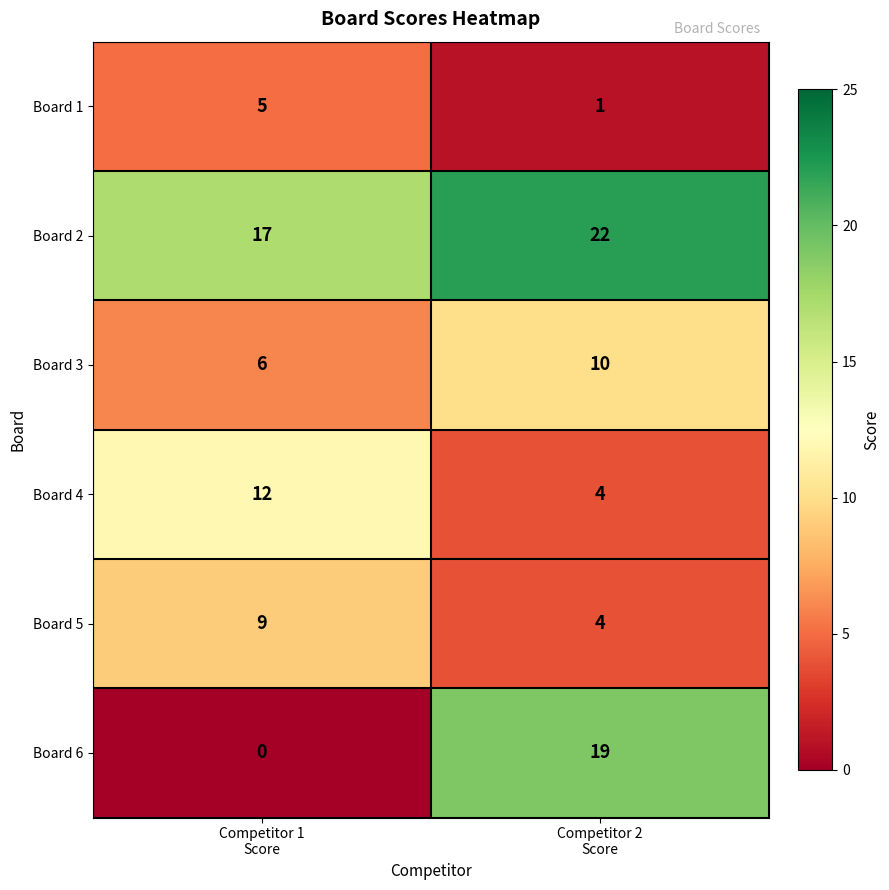

List the series in order of their peak value, lowest first.

Board 1, Board 5, Board 3, Board 4, Board 6, Board 2